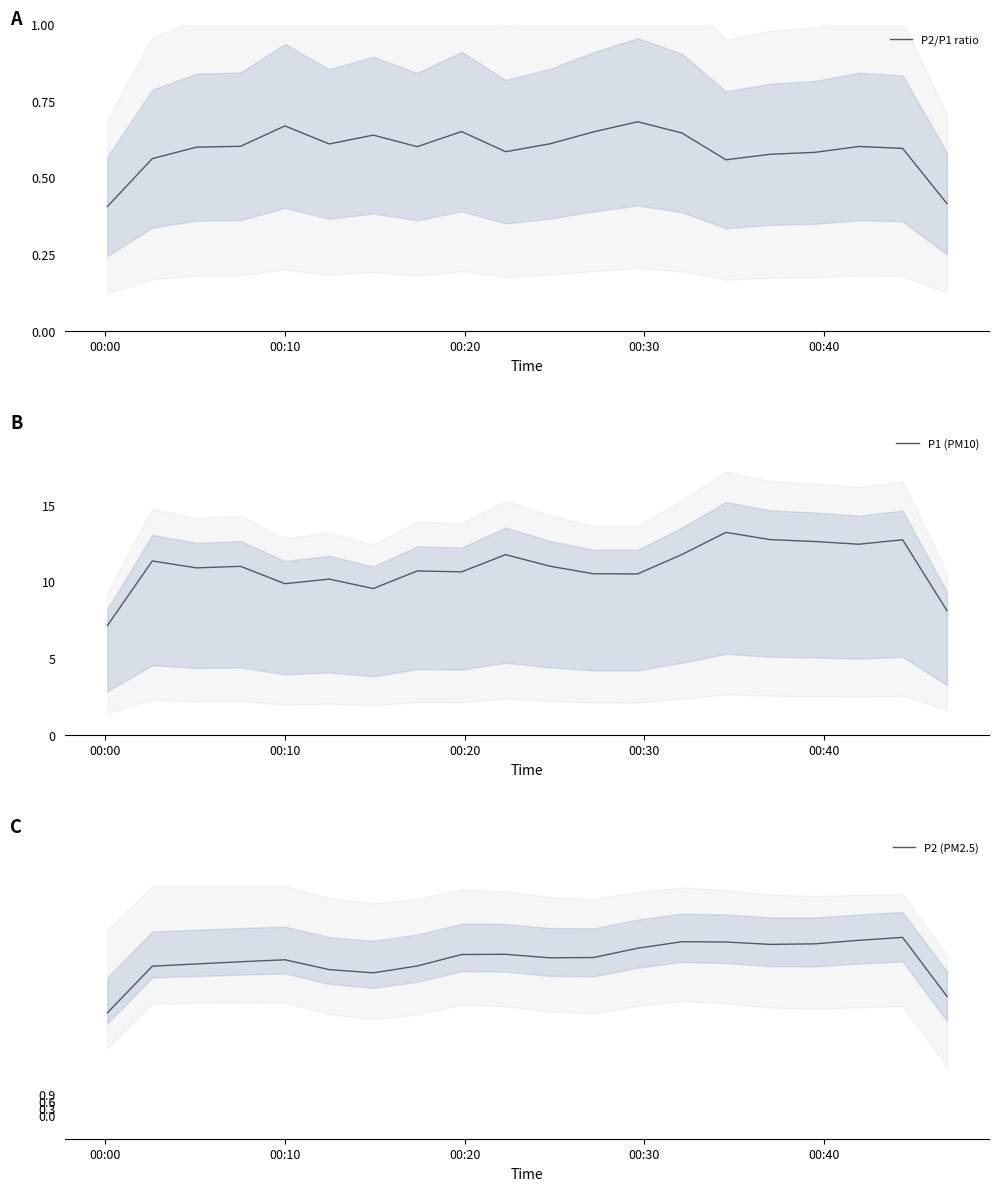

Which category has the lowest value in the P2/P1 ratio series?

00:00